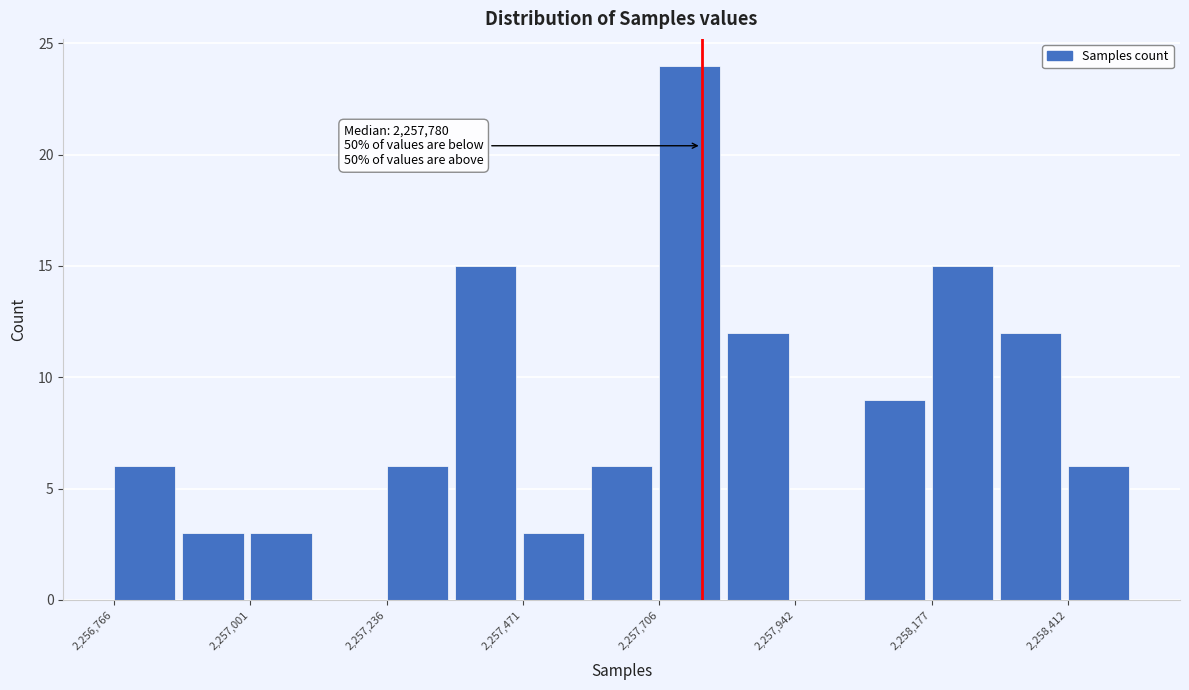

Read against the x-axis, roughly where is the centre of the tallest bar?

2257750